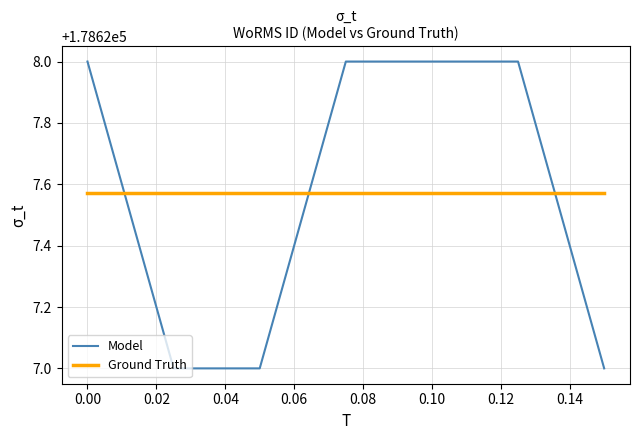

What is the difference between the second highest and second lowest values in the Model series?

1.0